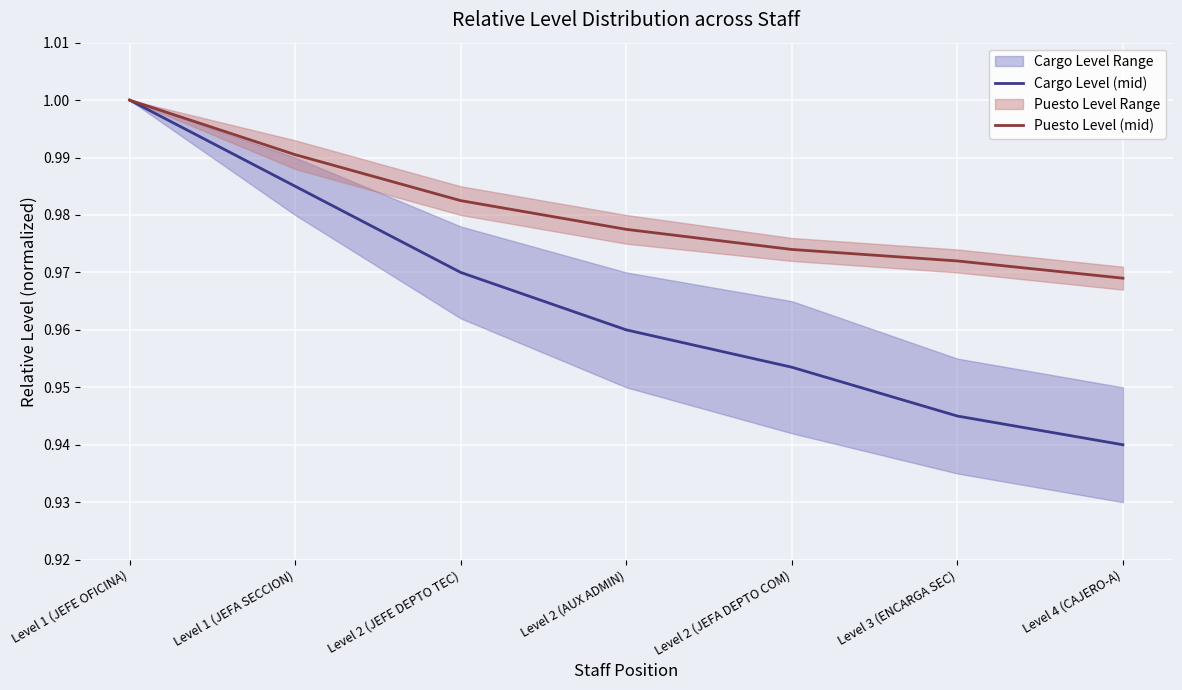

List the series in order of their peak value, highest first.

Cargo Level (mid), Puesto Level (mid)